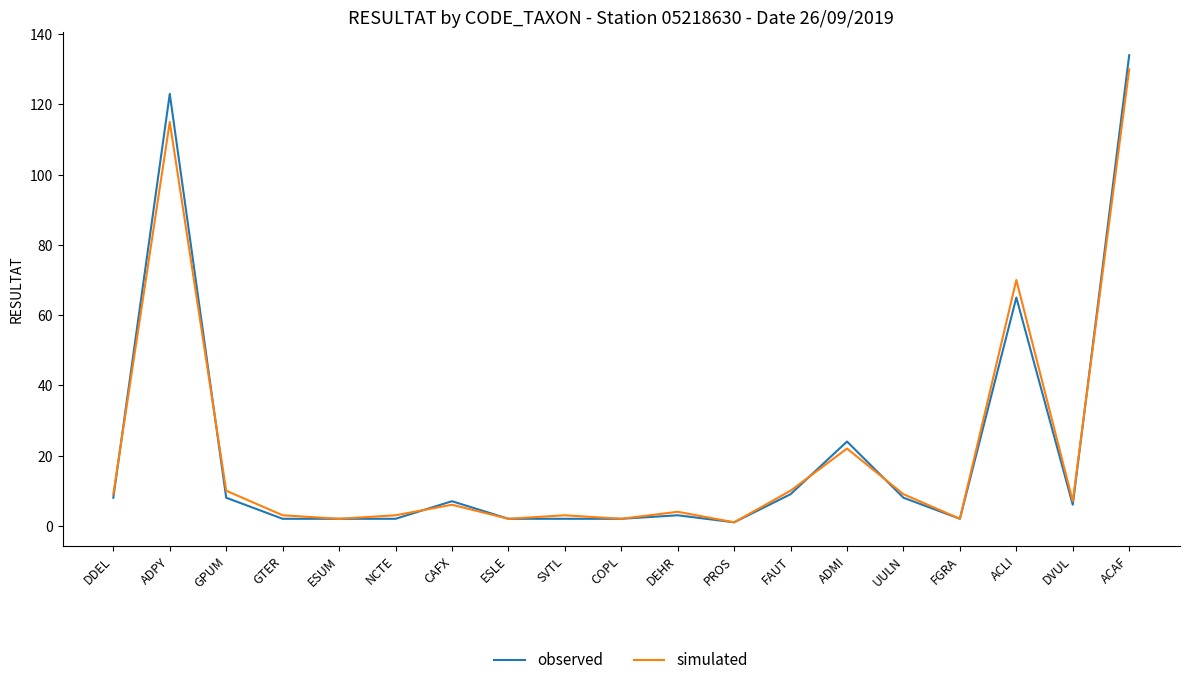

What position from the left is PROS?

12